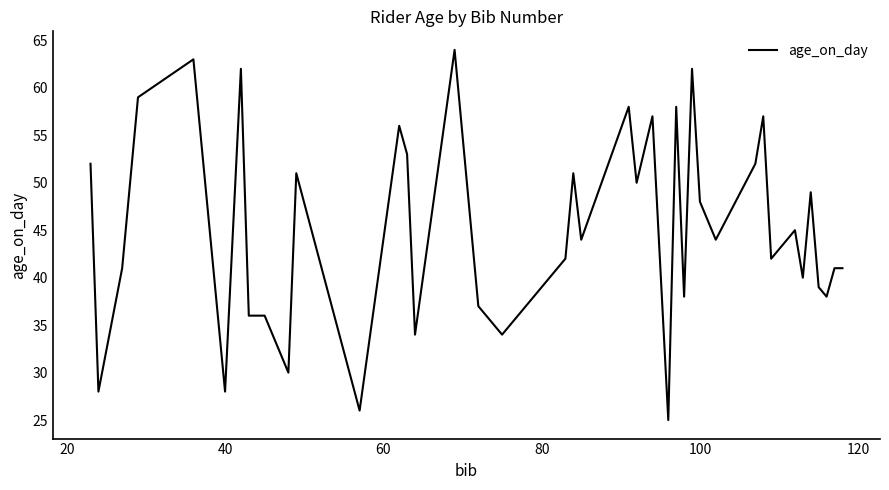

What is the minimum value shown in the chart?

25